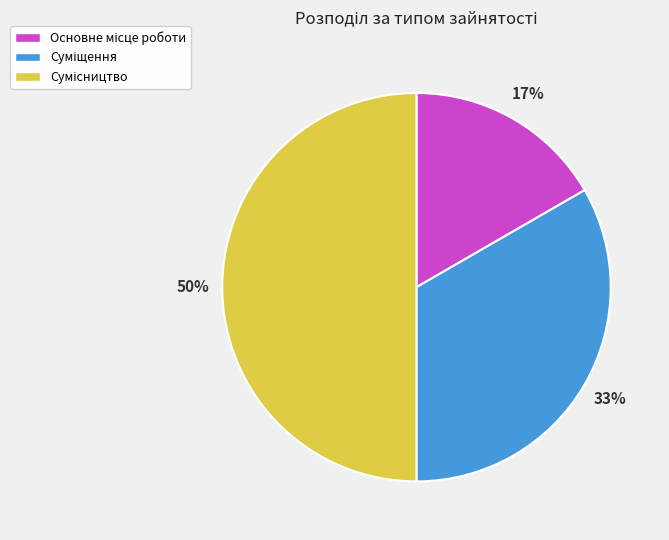

To the nearest percent, what is the average slice percentage?

33%